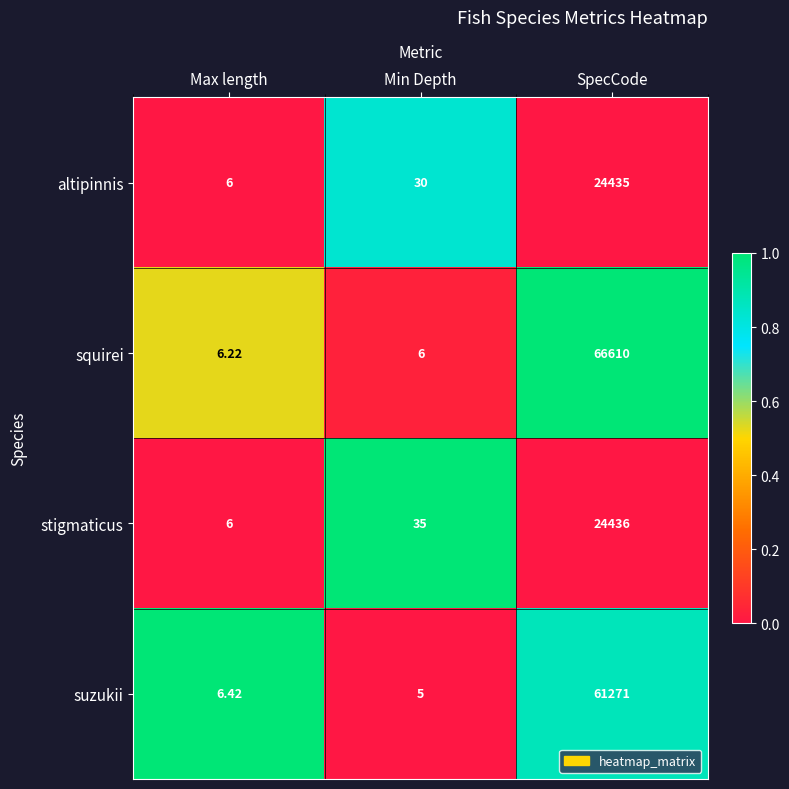

List the labels in order of suzukii value, largest first.

SpecCode, Max length, Min Depth